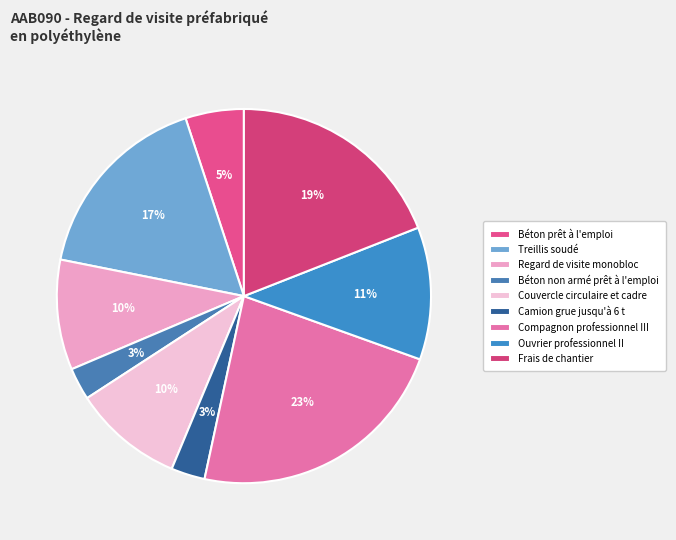

True or false: Béton non armé prêt à l'emploi accounts for 9% of the total.

False